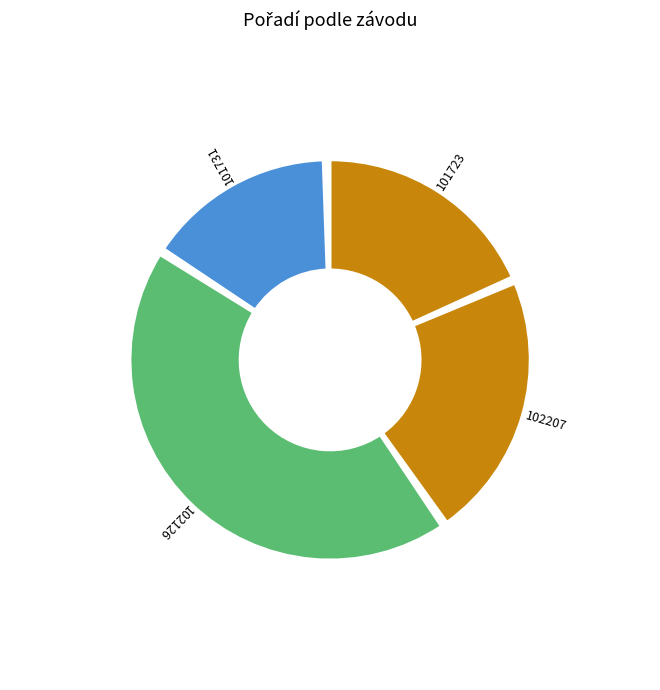

How many slices are in this pie chart?

4